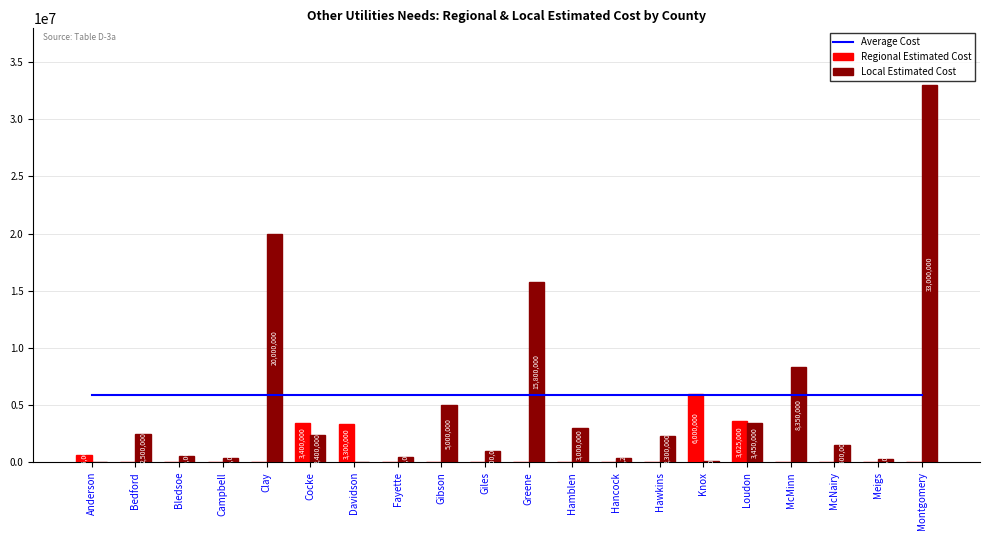

Reading right to left, transcribe all the data shown in this chart.

Average Cost: 5860418	5860418	5860418	5860418	5860418	5860418	5860418	5860418	5860418	5860418	5860418	5860418	5860418	5860418	5860418	5860418	5860418	5860418	5860418	5860418
Regional Estimated Cost: 0	0	0	0	3625000	6000000	0	0	0	0	0	0	0	3300000	3400000	0	0	0	0	595000
Local Estimated Cost: 33000000	250000	1500000	8350000	3450000	70000	2300000	333299	3000000	15800000	1000000	5000000	430000	0	2400000	20000000	405061	500000	2500000	0